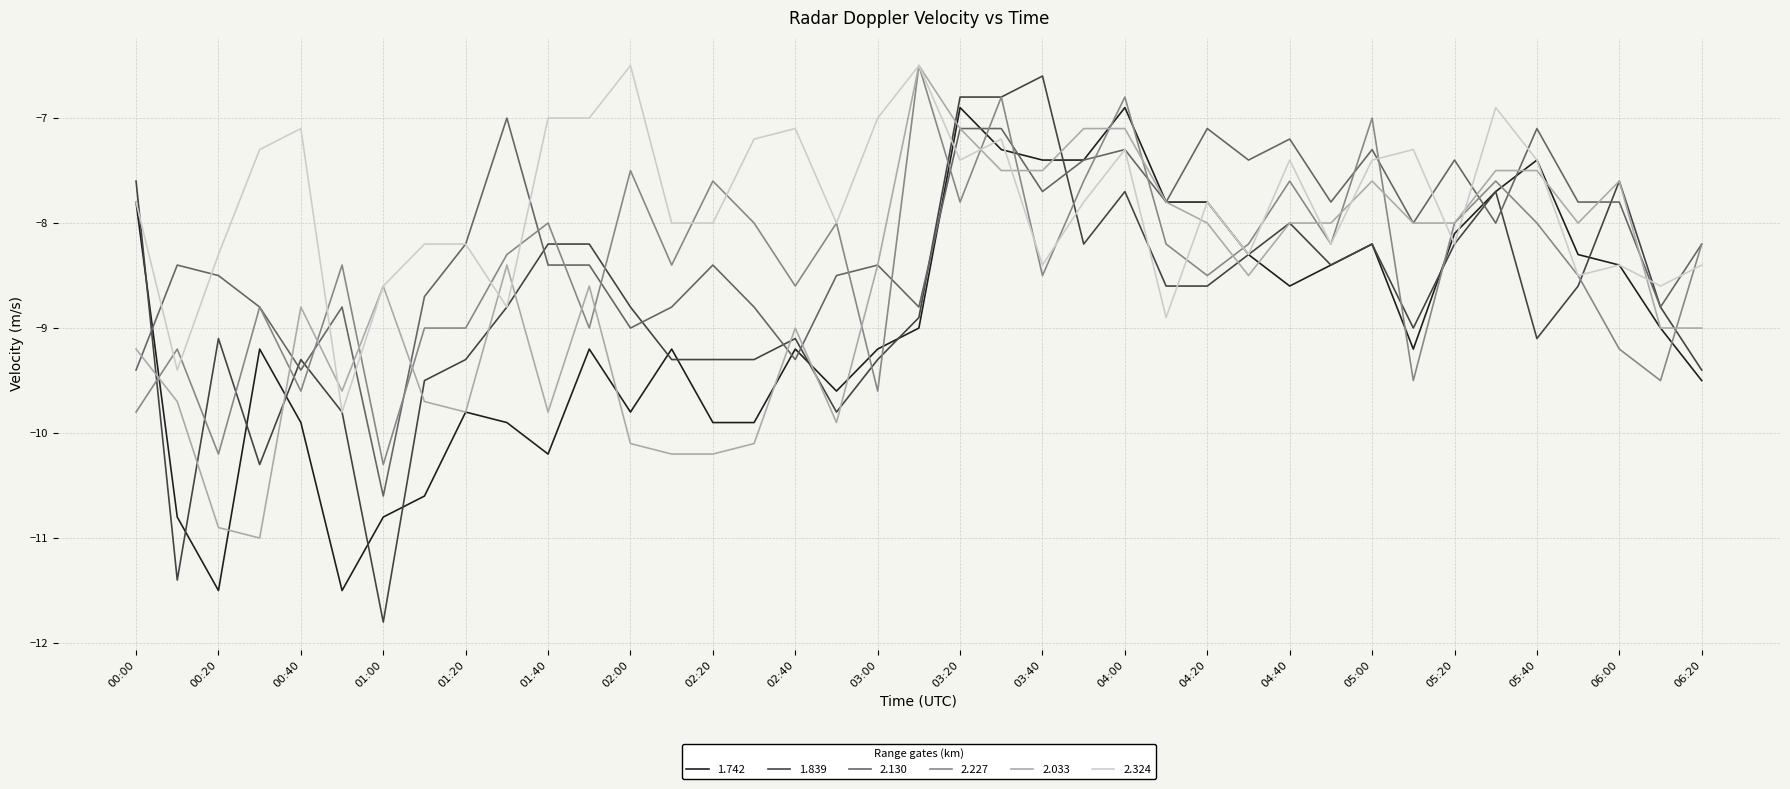

Which series has the largest range (max minus min)?

1.839